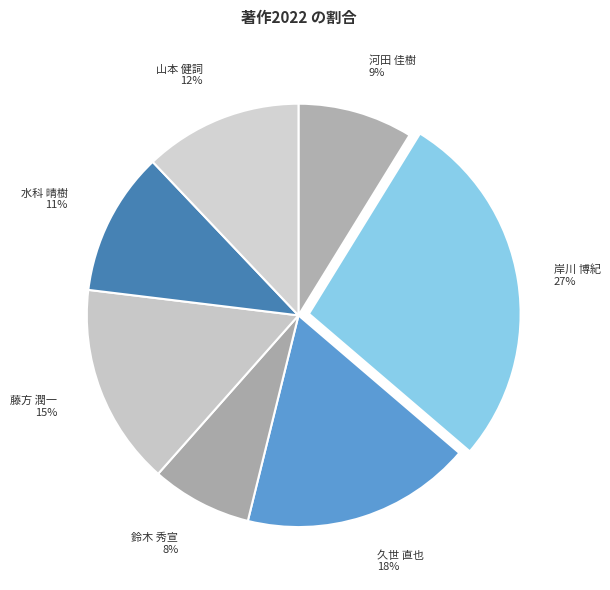

Which has a higher value, 水科 晴樹 or 鈴木 秀宣?

水科 晴樹